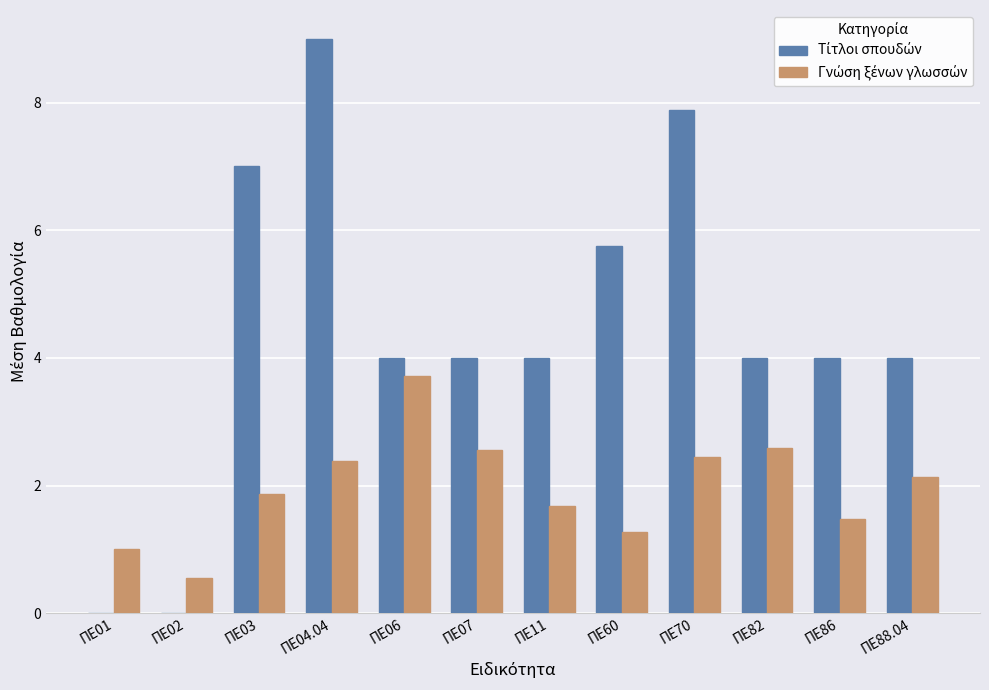

At which category does the chart reach its peak across all series?

ΠΕ04.04